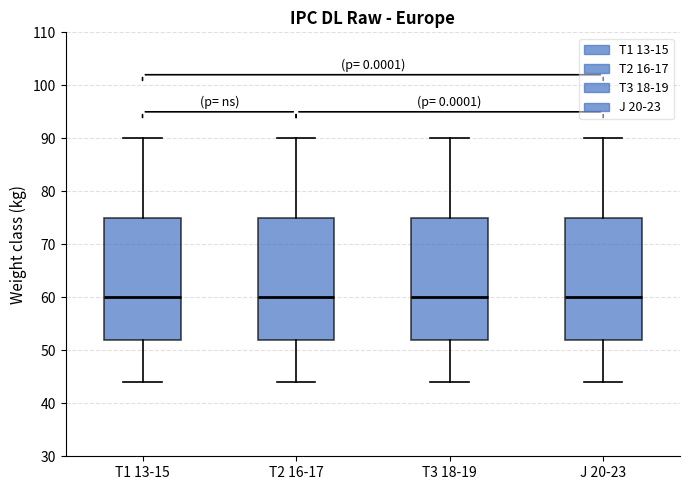

Where does the median line of the box for J 20-23 sit on the y-axis? The values are not printed on the chart, so give them approximately, as read against the axis.

60